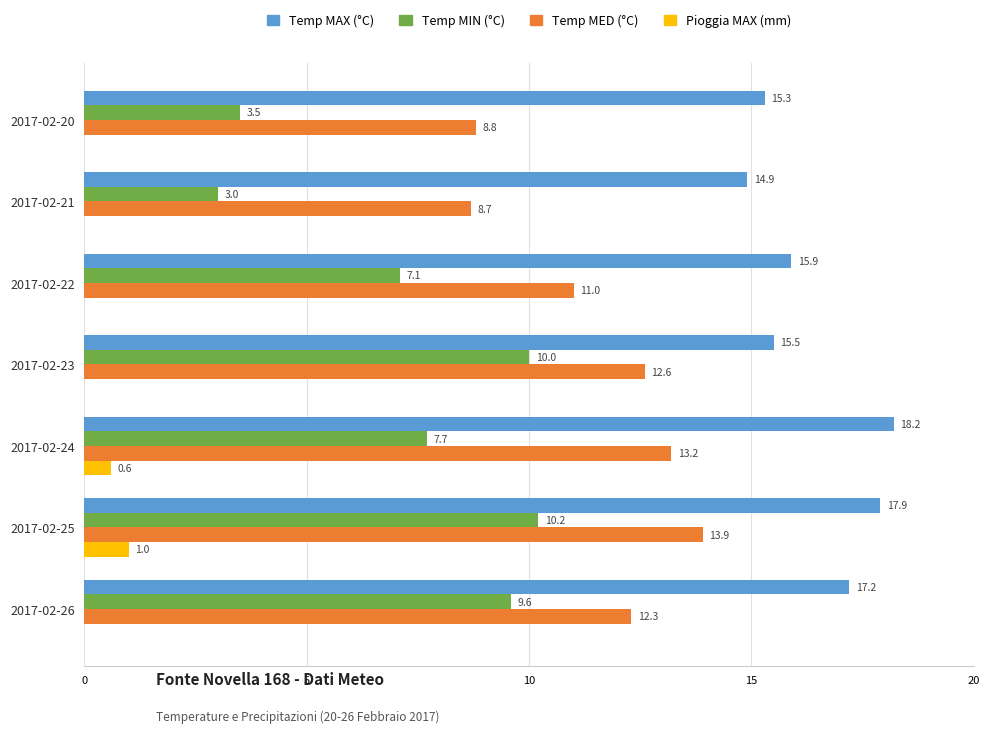

Is it true that Temp MAX (°C) equals 17.9 at 2017-02-25?

True